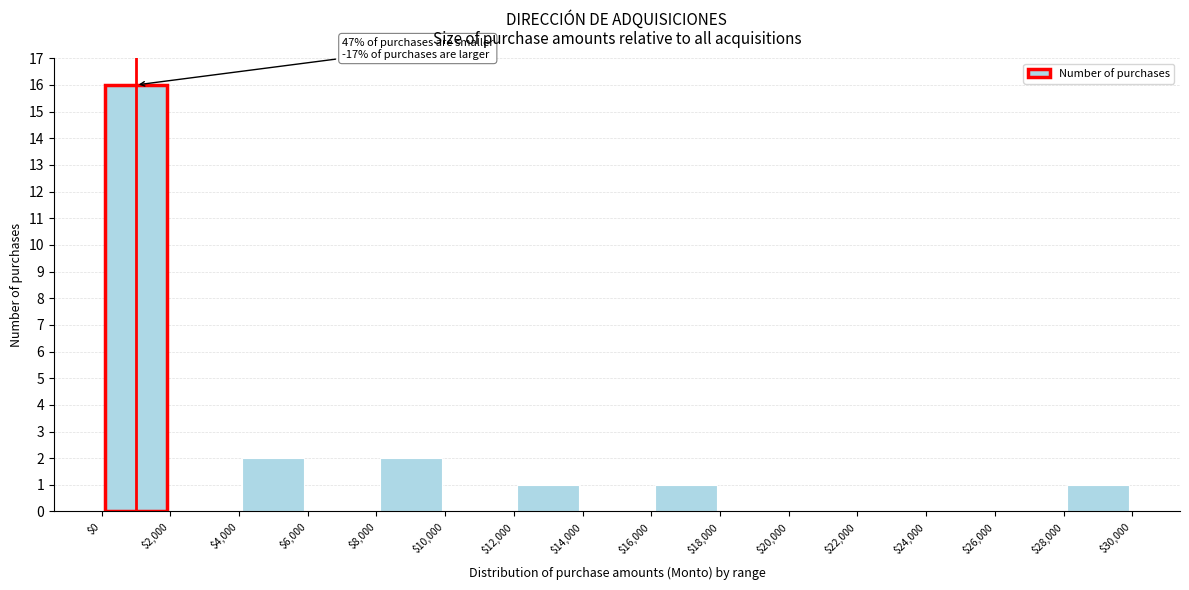

Which range on the x-axis has the tallest bar?

$0 to $2,000